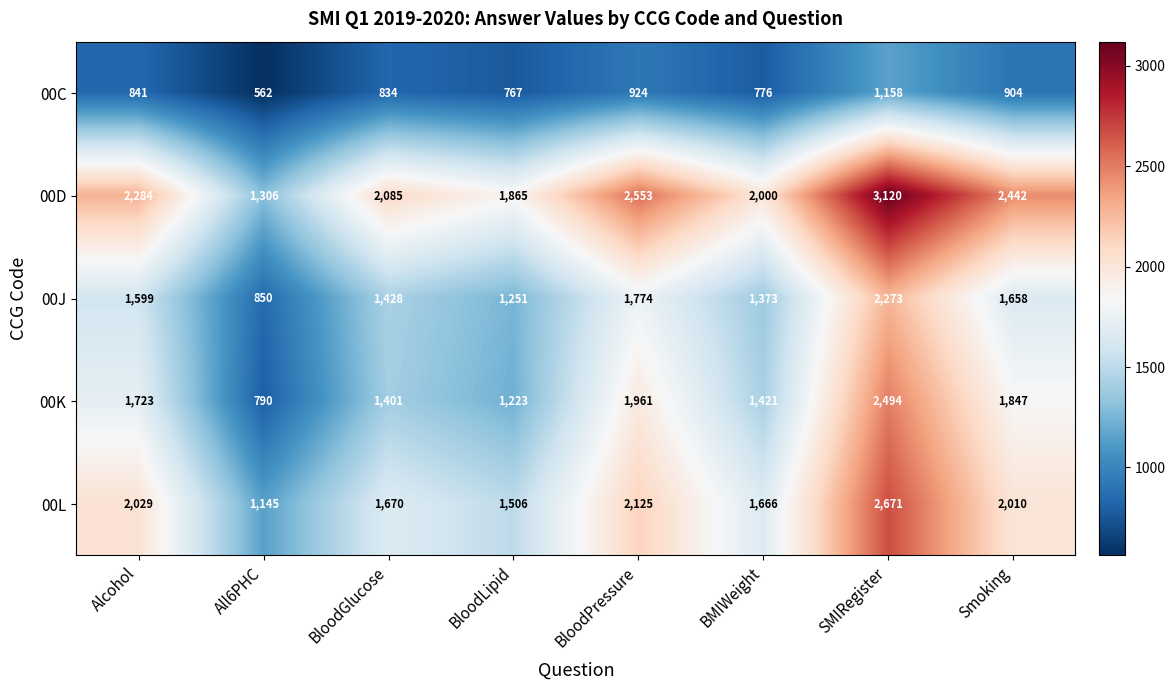

Which series changed the most between Alcohol and BloodGlucose?

00L